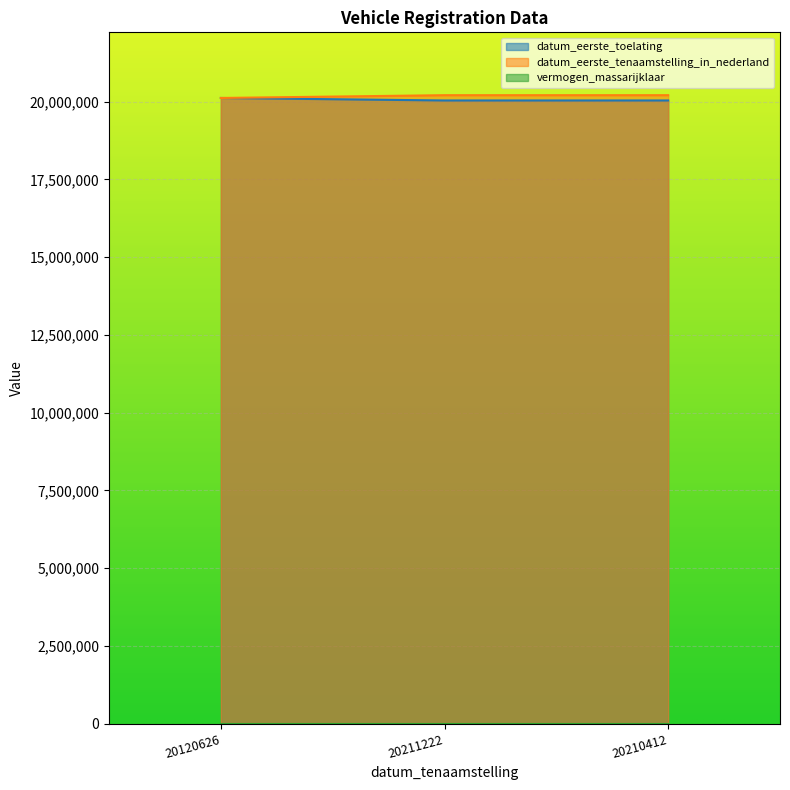

At which category is the sum across all series the highest?

20210412